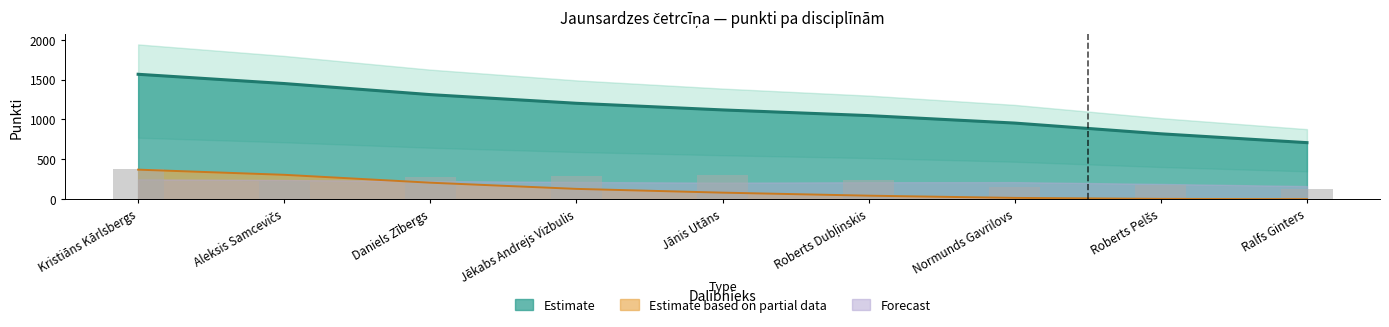

What is the label of the 6th bar from the left?

Roberts Dubļinskis